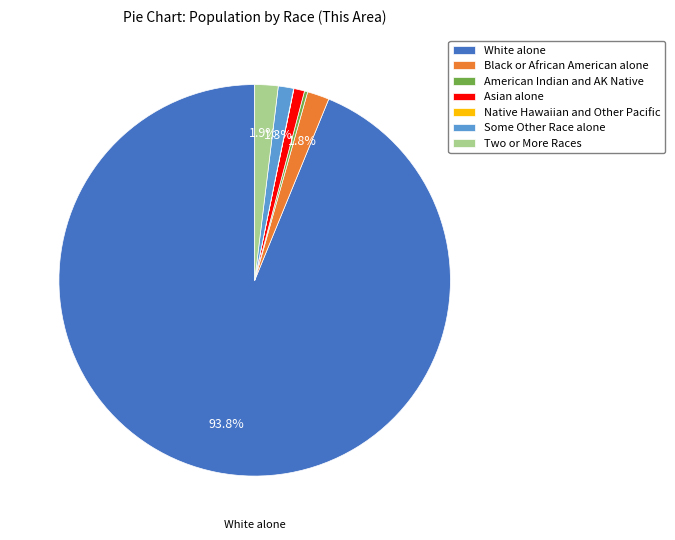

Is there a majority slice in this chart?

Yes